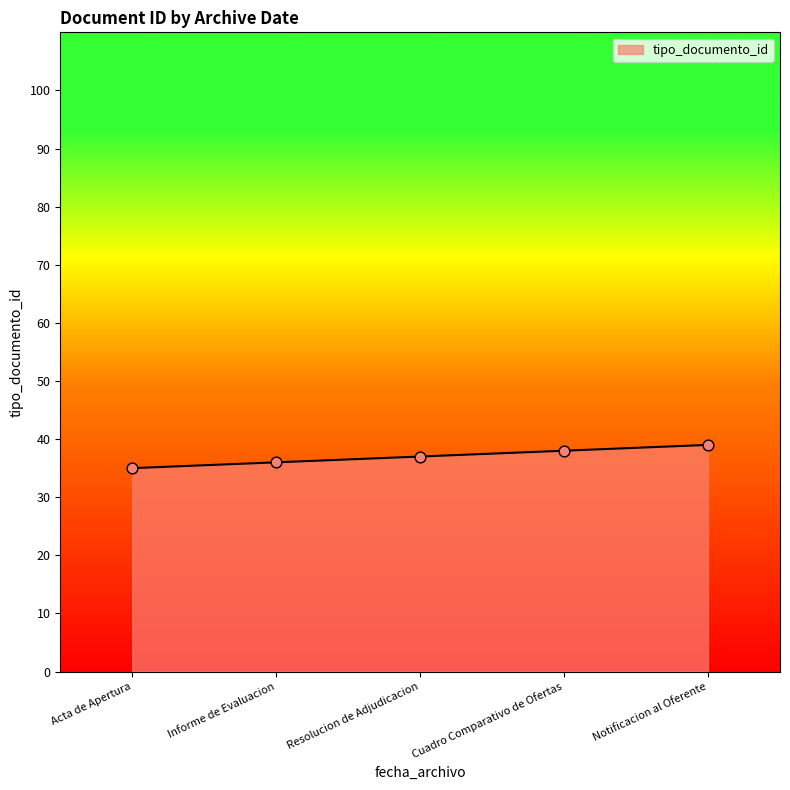

Which has a higher value, Acta de Apertura or Notificacion al Oferente?

Notificacion al Oferente